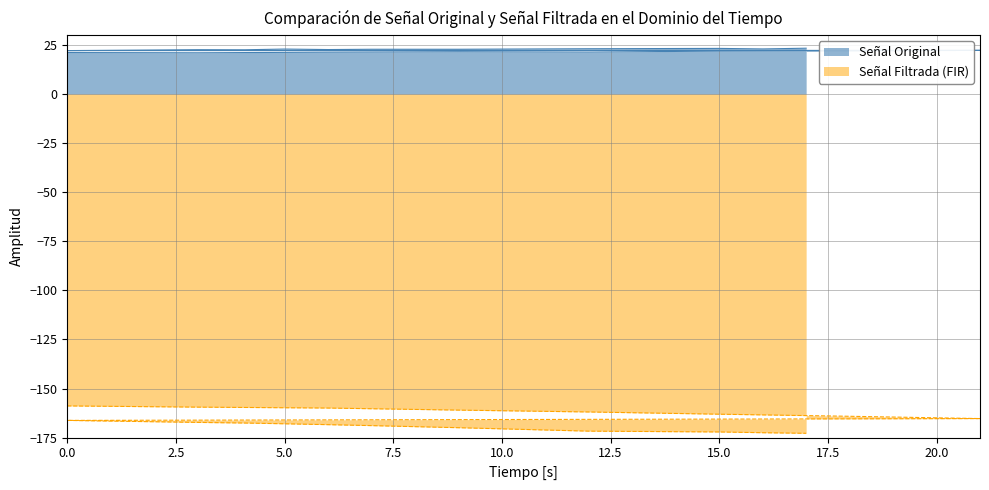

Reading left to right, transcribe all the data shown in this chart.

Señal Original: 21.1	21.0	21.4	21.6	21.4	21.9	22.1	22.3	22.1	22.6	22.6	22.9	22.7	22.8	22.8	23.1	23.3	23.0	23.4
Señal Filtrada (FIR): -158.9	-159.5	-159.9	-161.0	-161.9	-163.1	-164.2	-165.3	-166.2	-167.3	-167.6	-168.0	-168.4	-168.9	-170.0	-171.7	-172.1	-172.5	-172.8